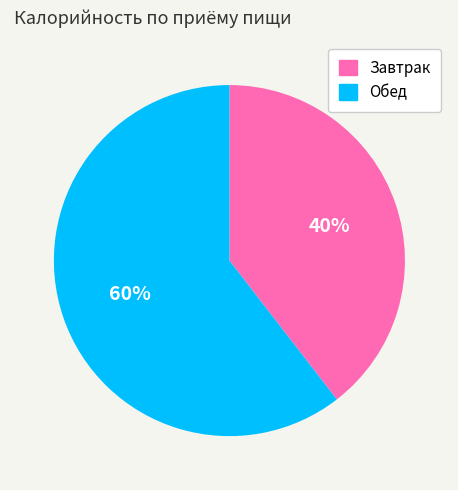

What percentage is the Завтрак slice, to the nearest percent?

40%